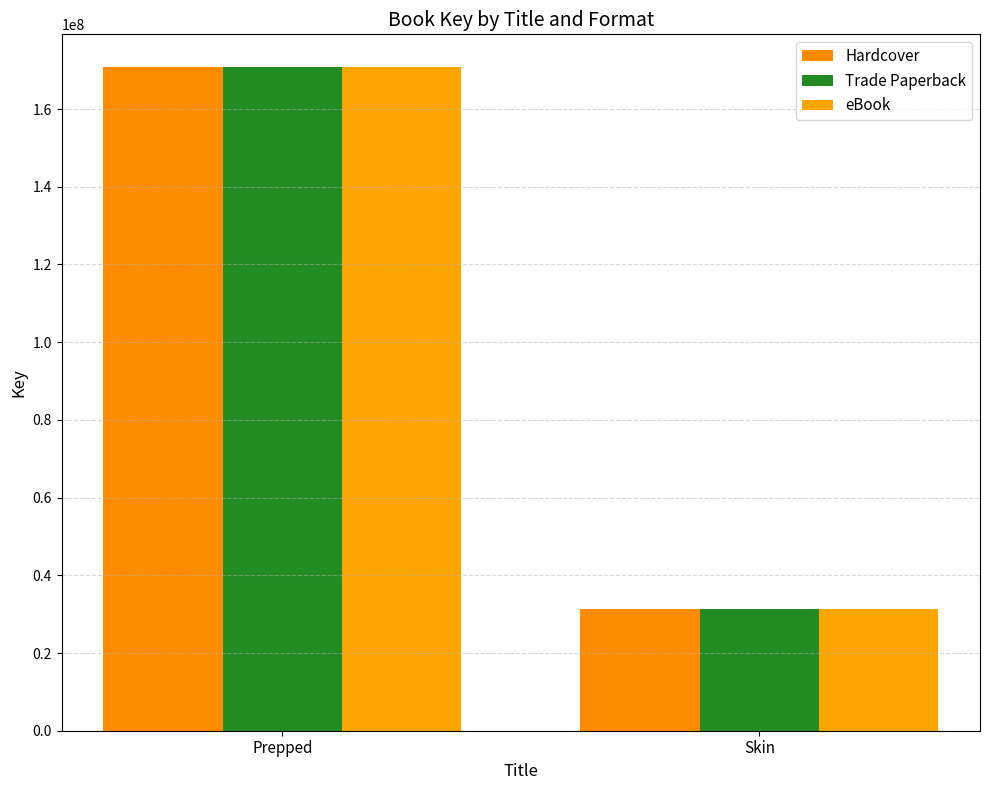

How many groups of bars are there?

2